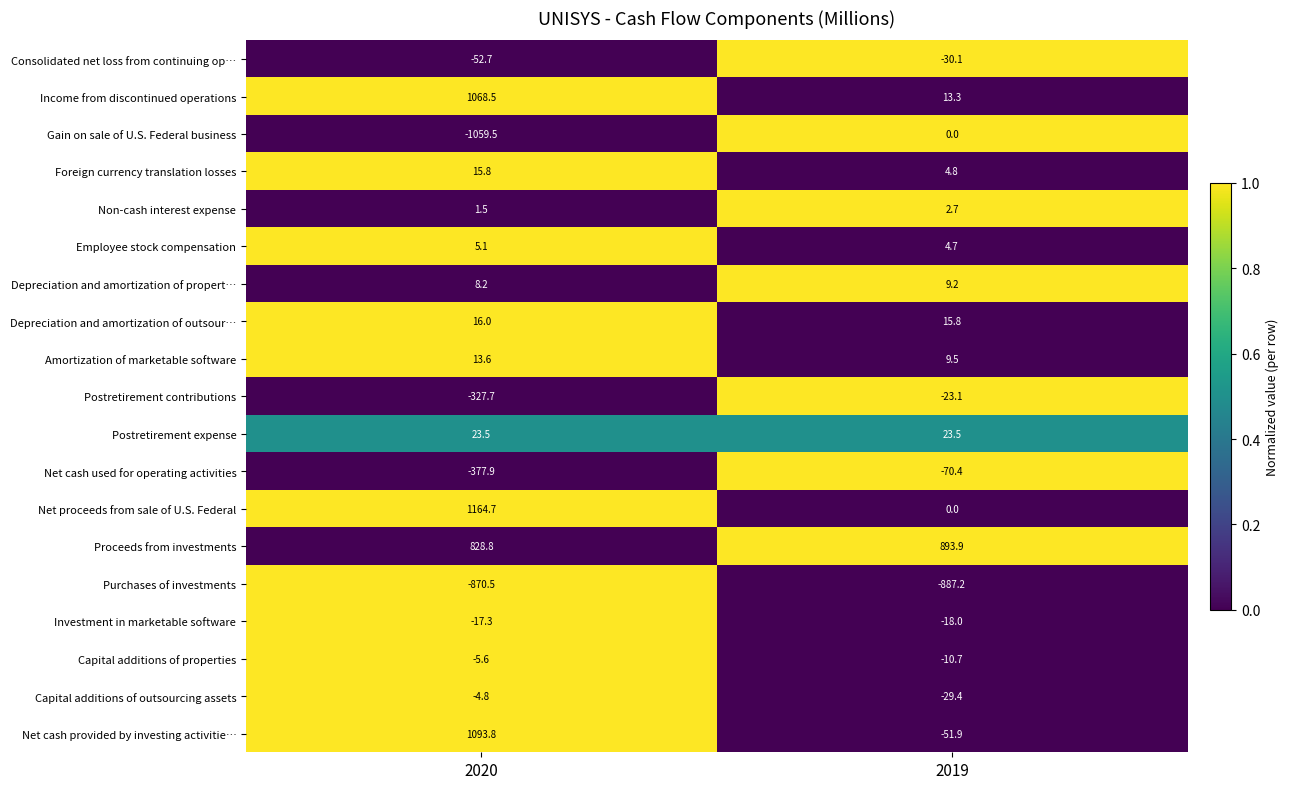

Is the value of Gain on sale of U.S. Federal business at 2020 greater than the value of Capital additions of properties at 2019?

No